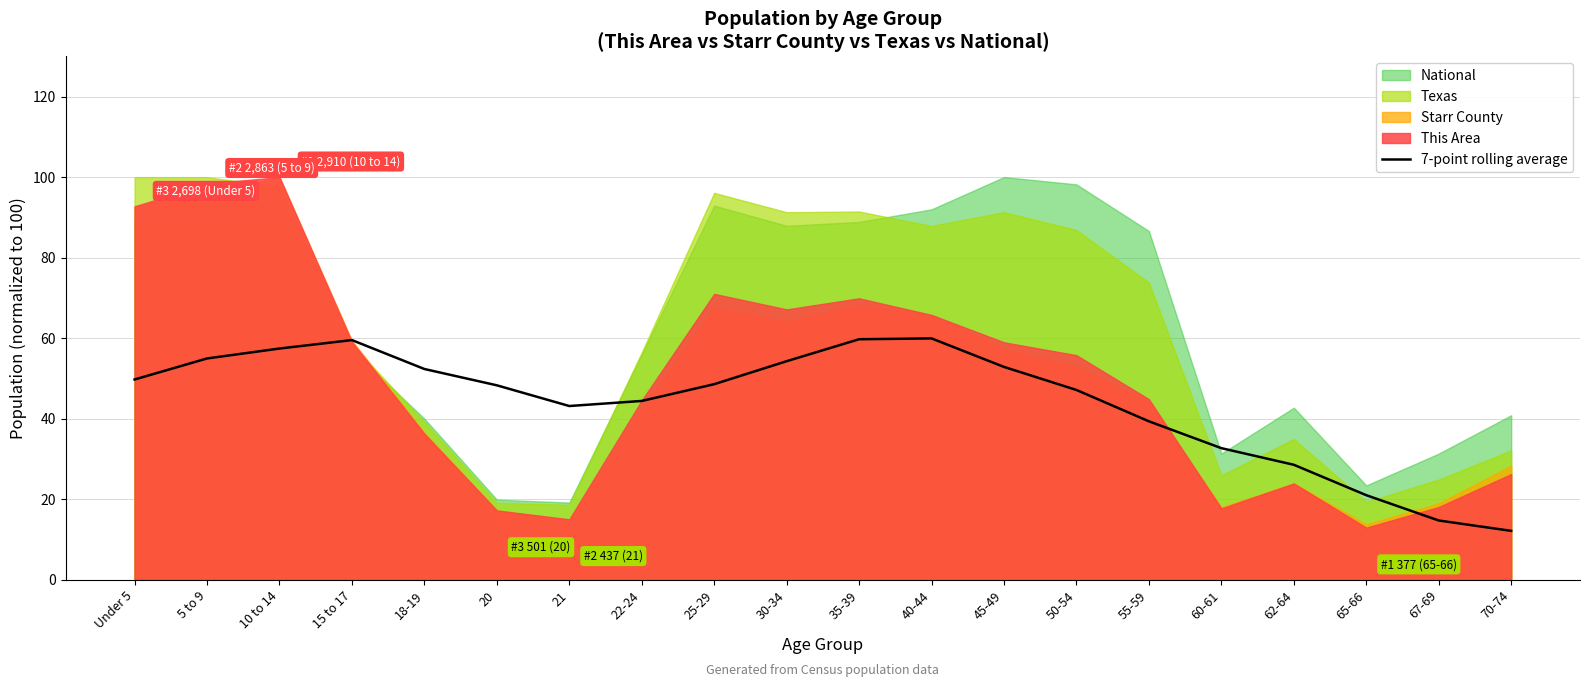

True or false: the data shows 17.3 at 70-74.

False